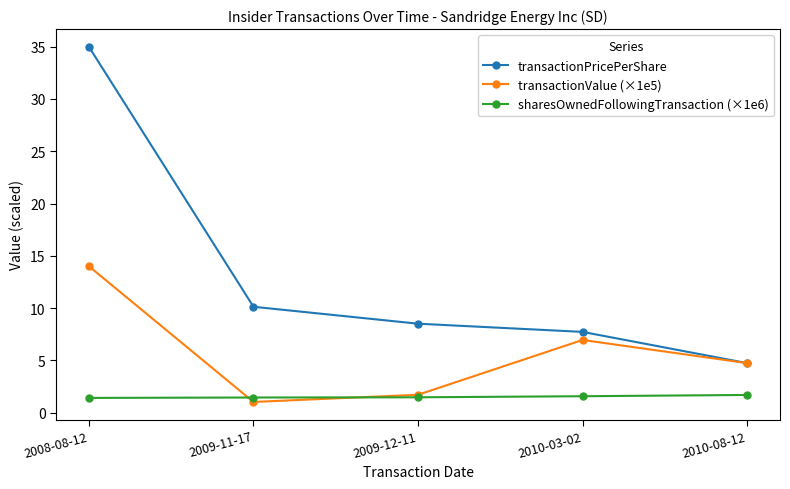

What is the difference between the highest and lowest values at 2010-08-12?

3.0